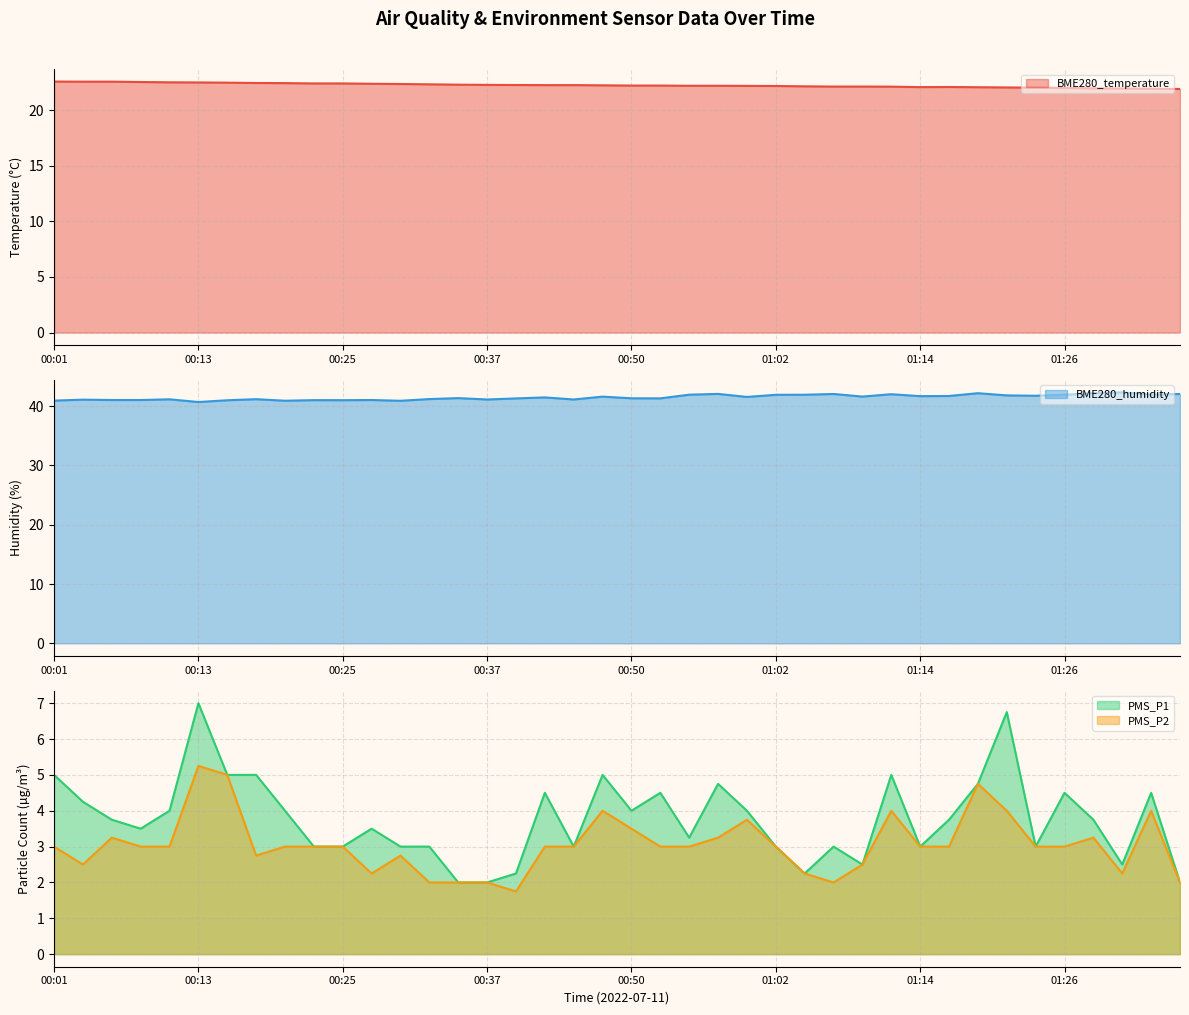

True or false: PMS_P2 has a value of 2.1 at 00:54.

False